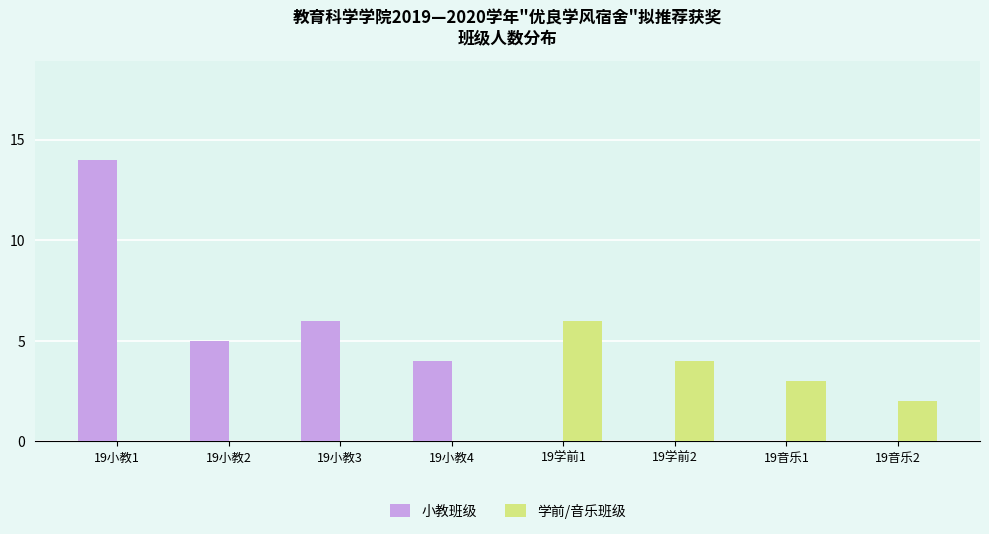

What is the sum of all 小教班级 values?

29